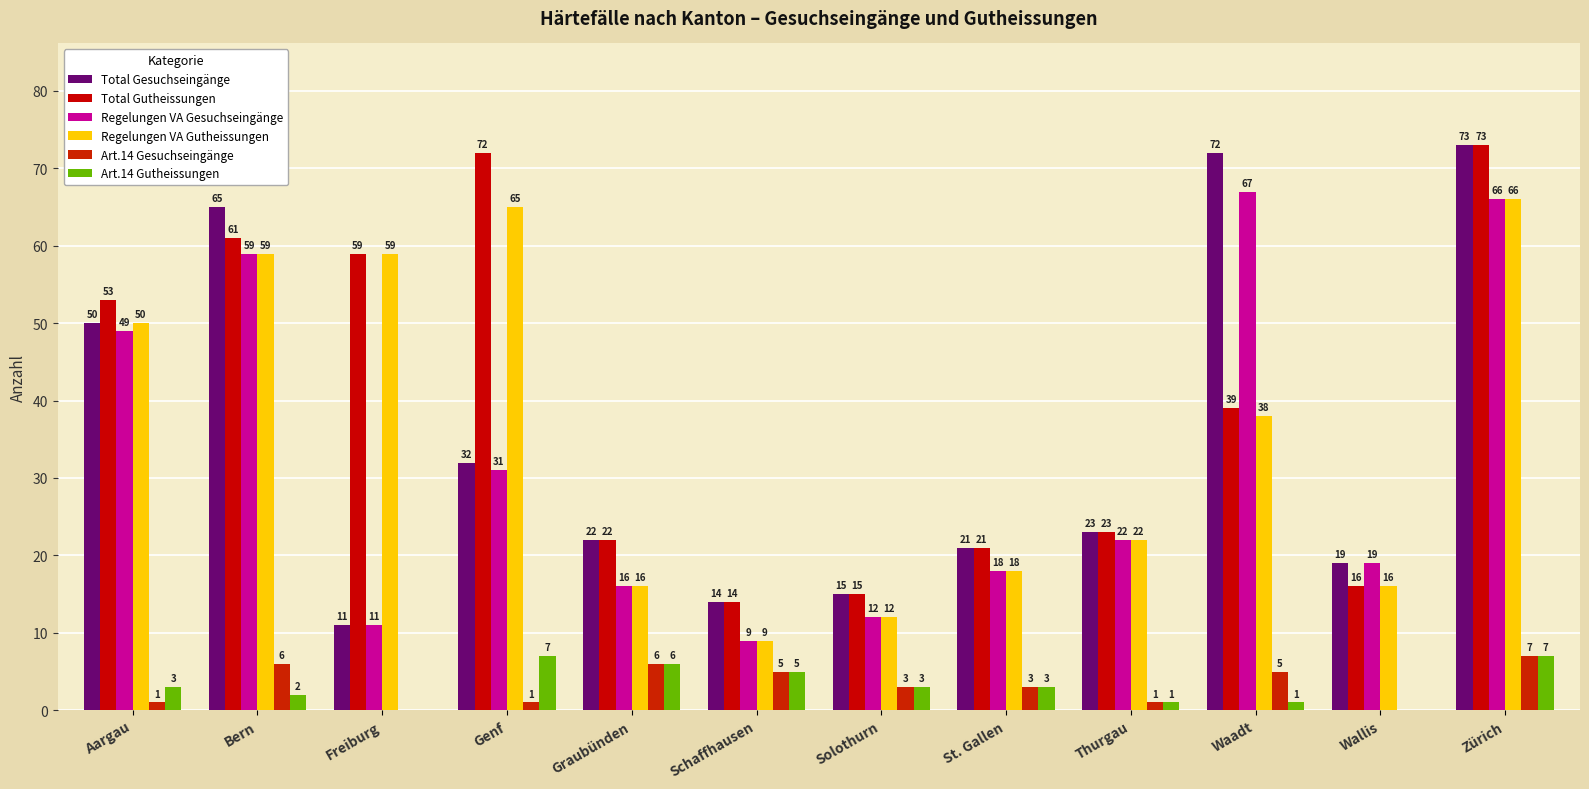

How many data points does each series have?

12